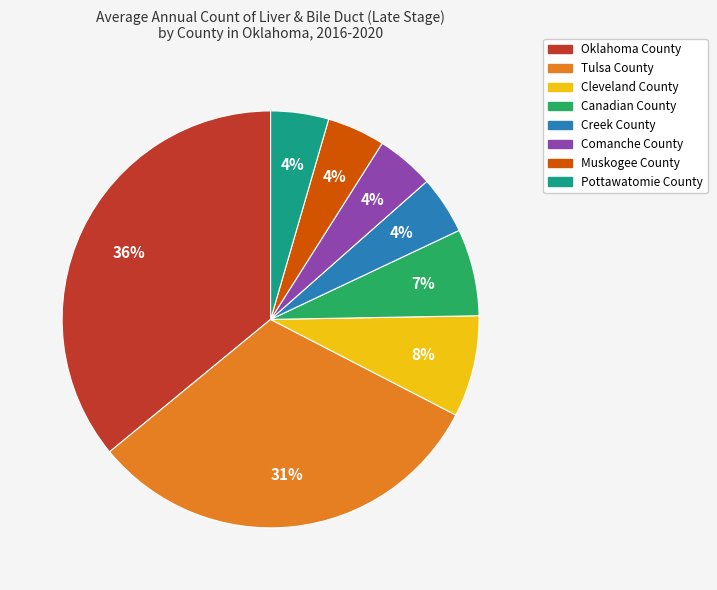

How many slices are in this pie chart?

8